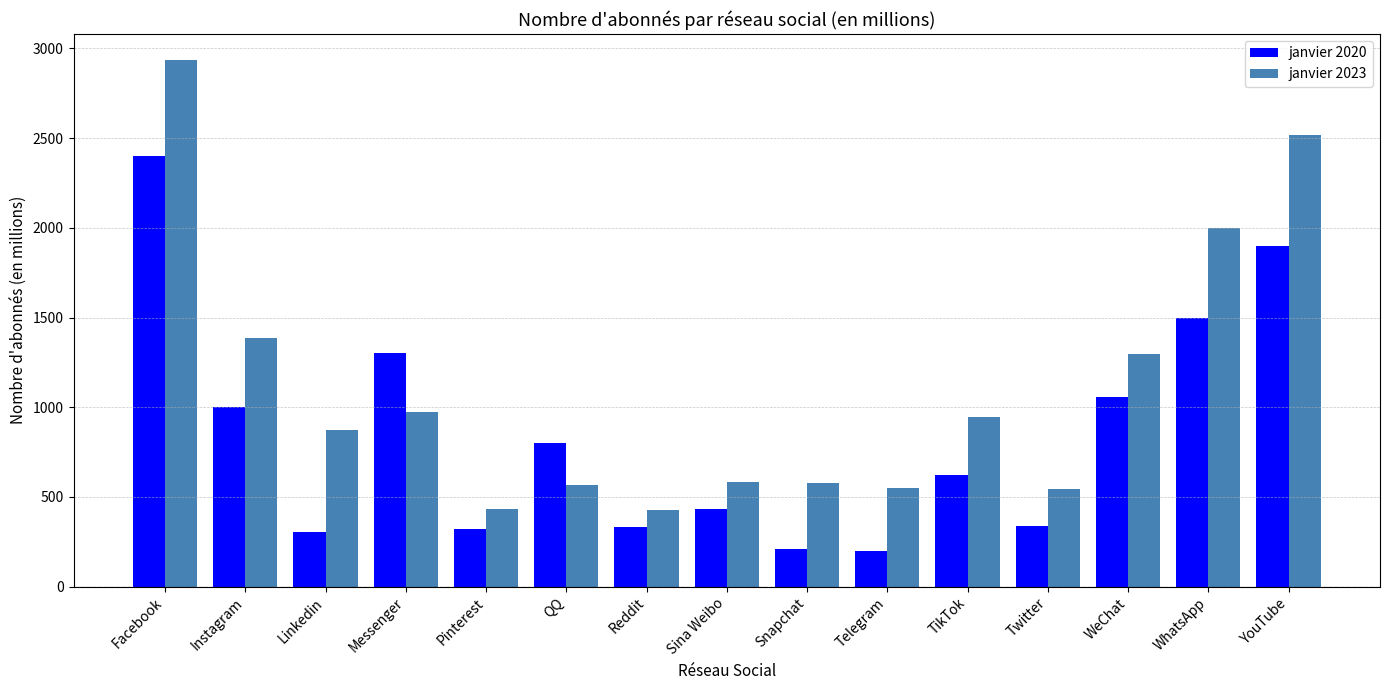

List the series in order of their peak value, highest first.

janvier 2023, janvier 2020